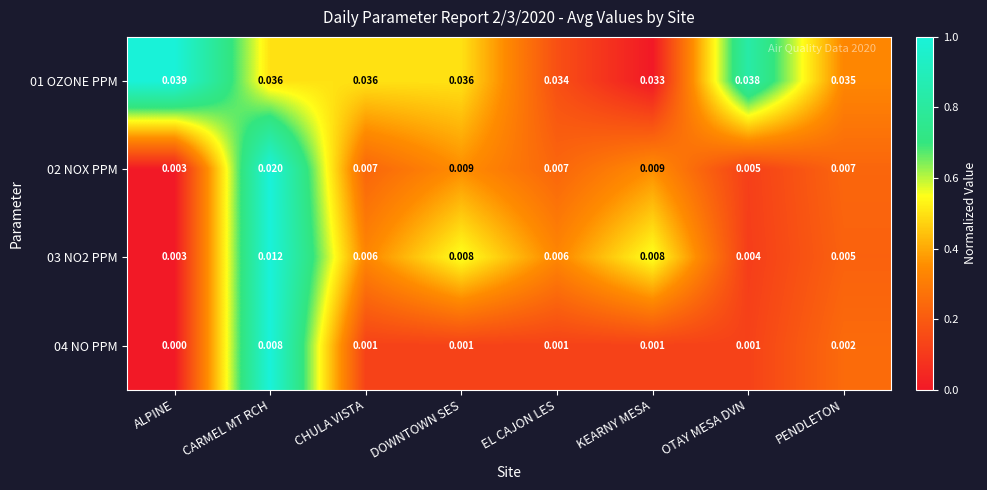

Is the value of 02 NOX PPM at CHULA VISTA greater than the value of 01 OZONE PPM at KEARNY MESA?

No